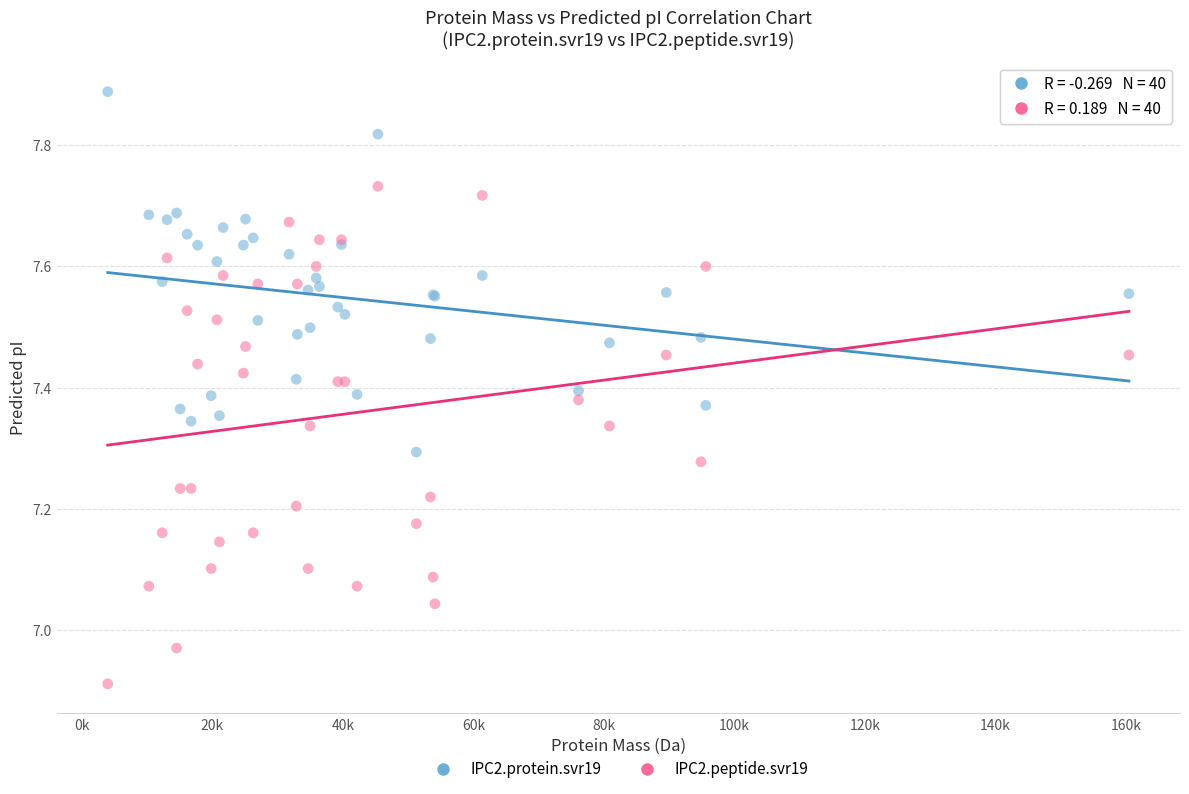

What are all the series names shown in the legend?

IPC2.protein.svr19, IPC2.peptide.svr19